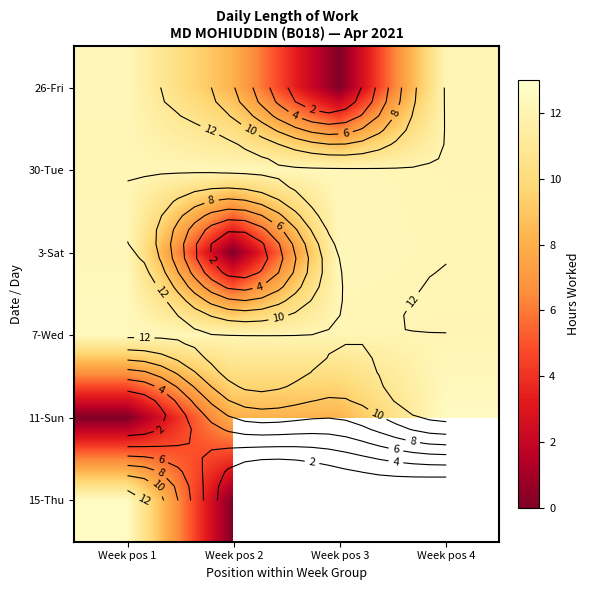

What is the difference between the highest and lowest values at Week pos 1?

12.7